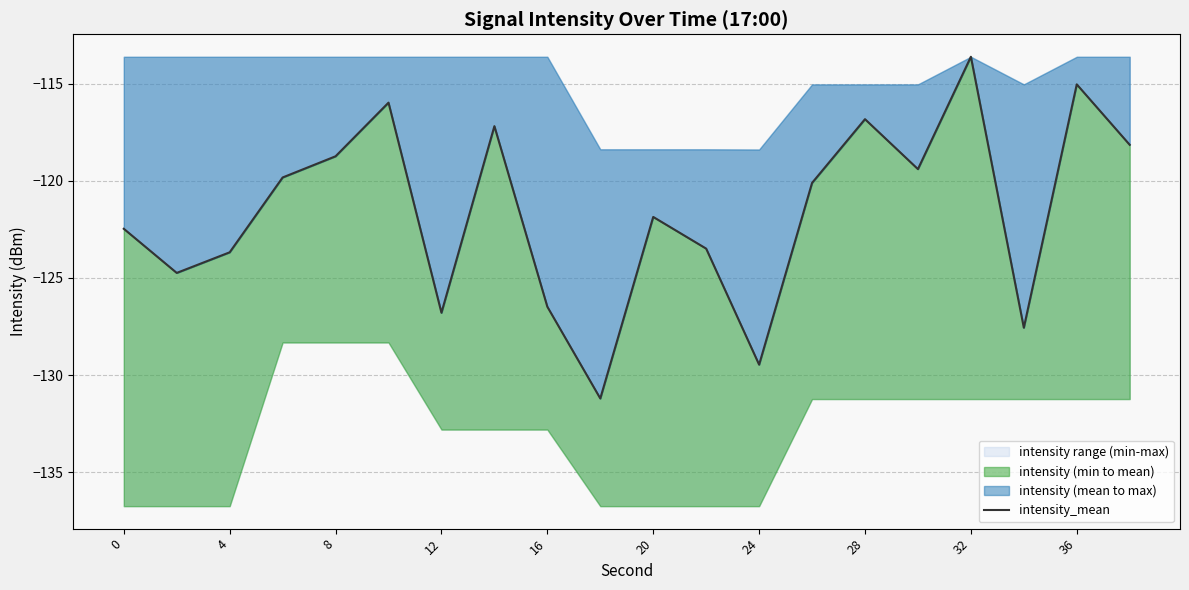

Between 13 and 15, which is larger?

15